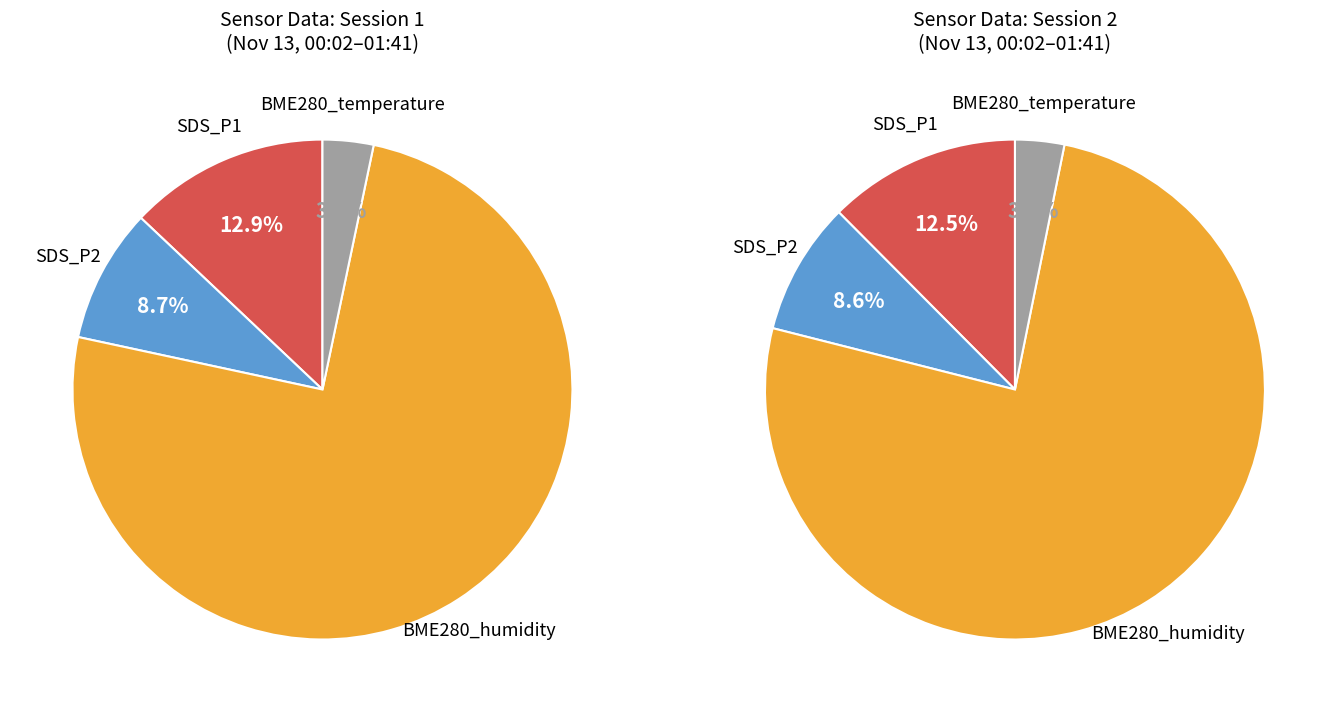

How many segments does this pie chart have?

4